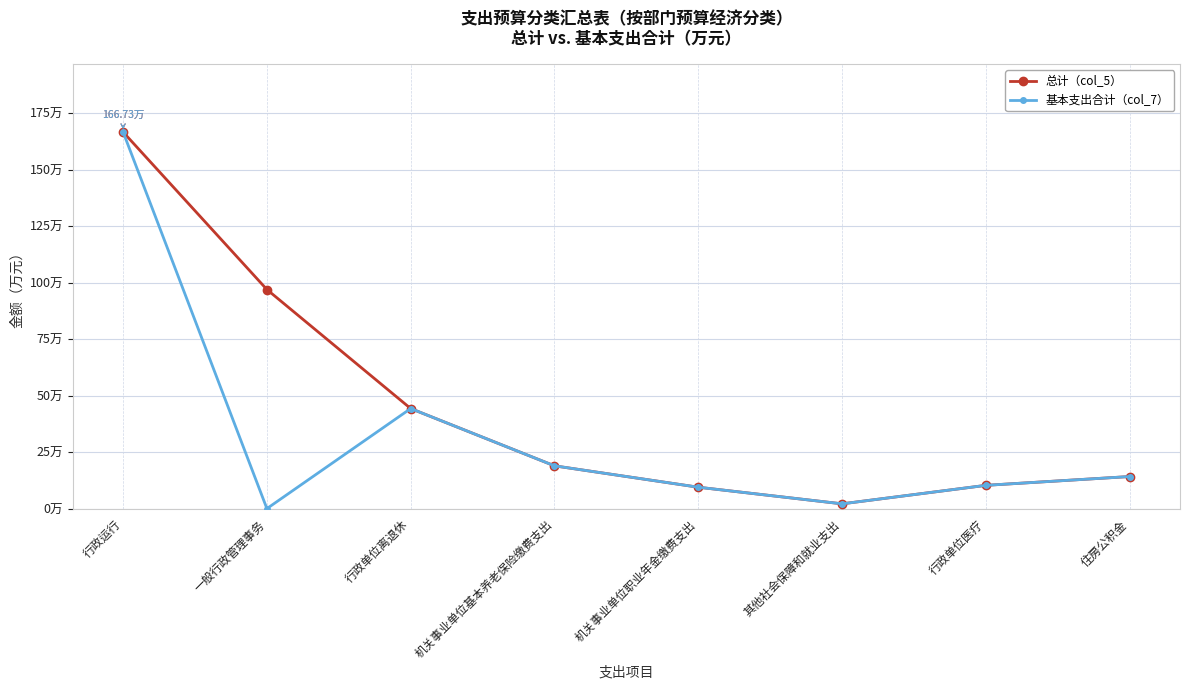

Which series has the widest spread of values?

基本支出合计（col_7）